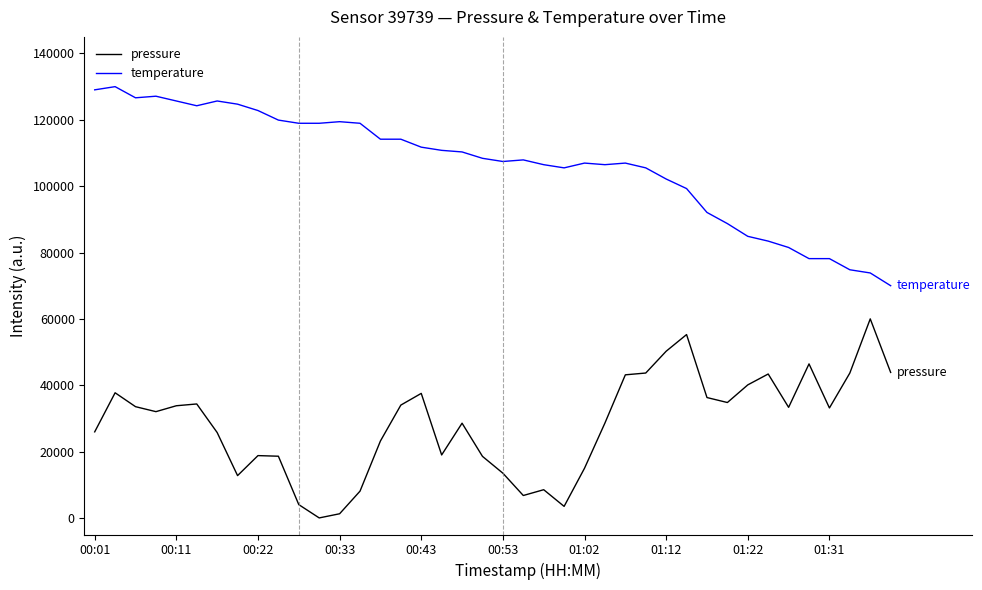

Which series has the largest total across all categories?

temperature